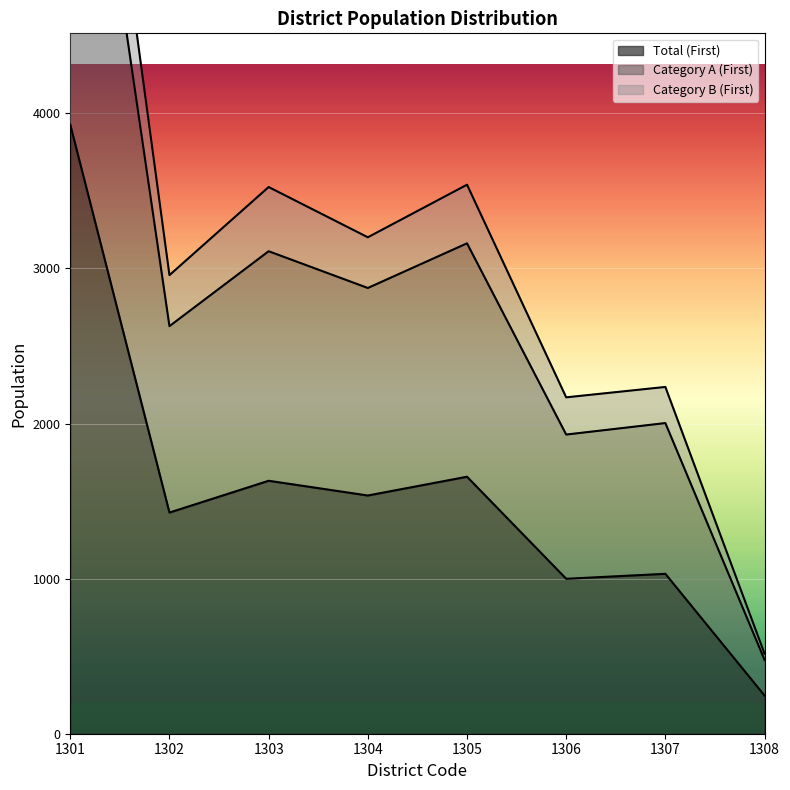

Which series has the largest range (max minus min)?

Category A (First)